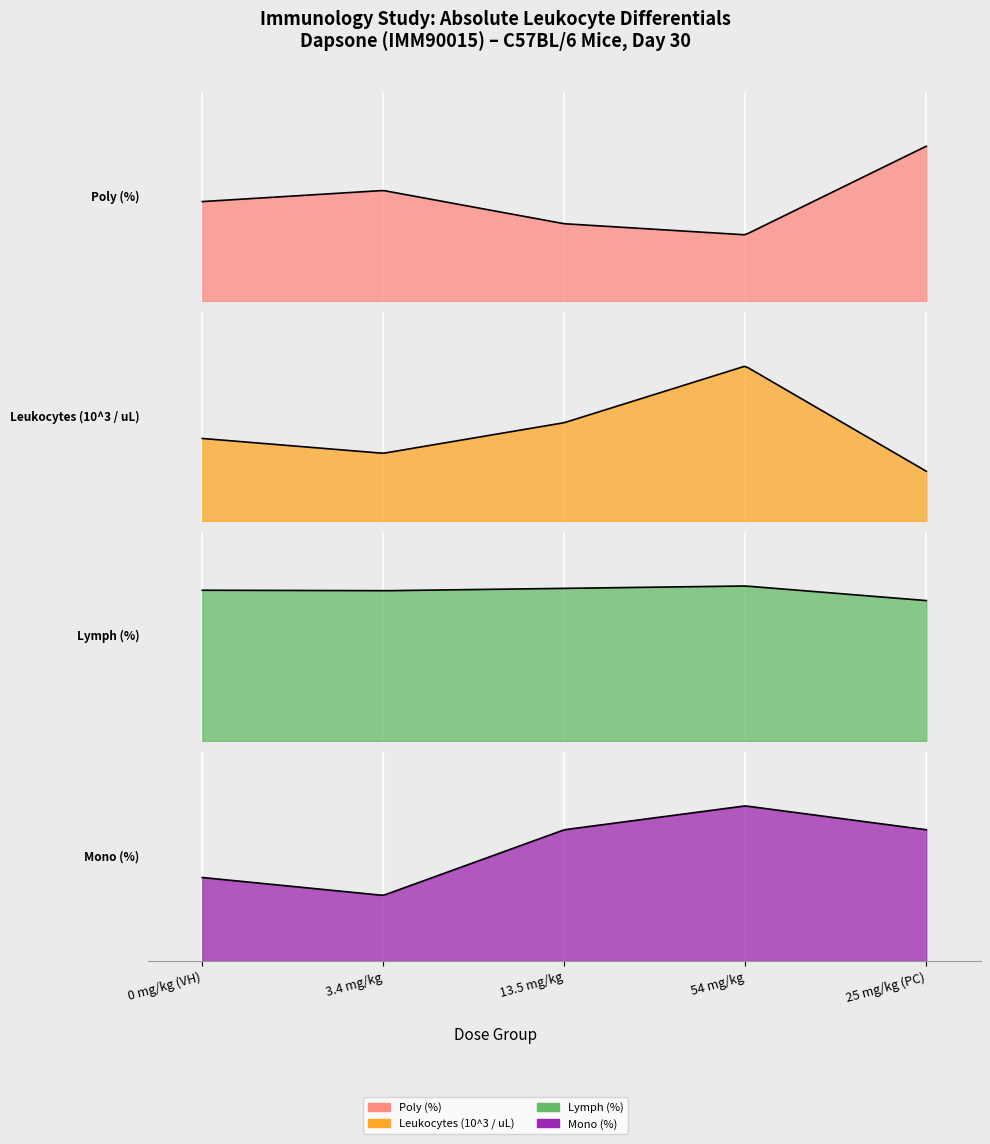

Is the value of Leukocytes (10^3 / uL) at 0 mg/kg (VH) greater than the value of Poly (%) at 13.5 mg/kg?

No